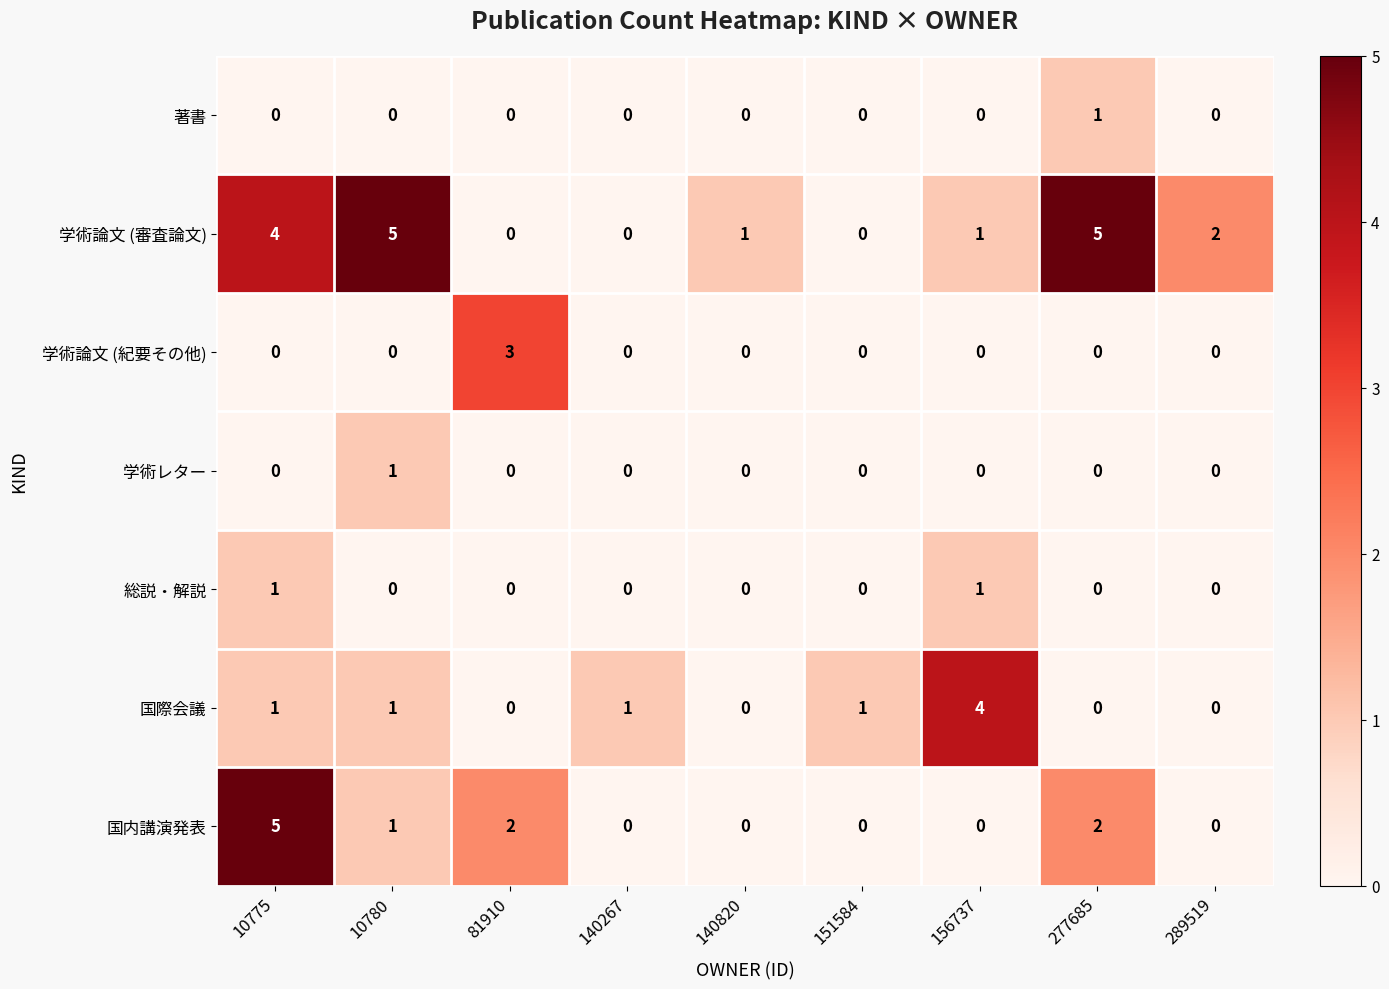

Between 10780 and 289519, which series saw the biggest shift?

学術論文 (審査論文)